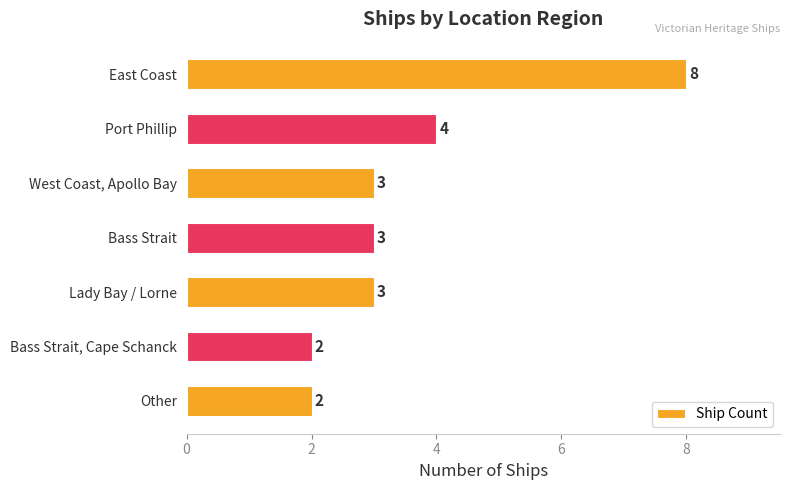

Is it true that the value at Other is 2?

True